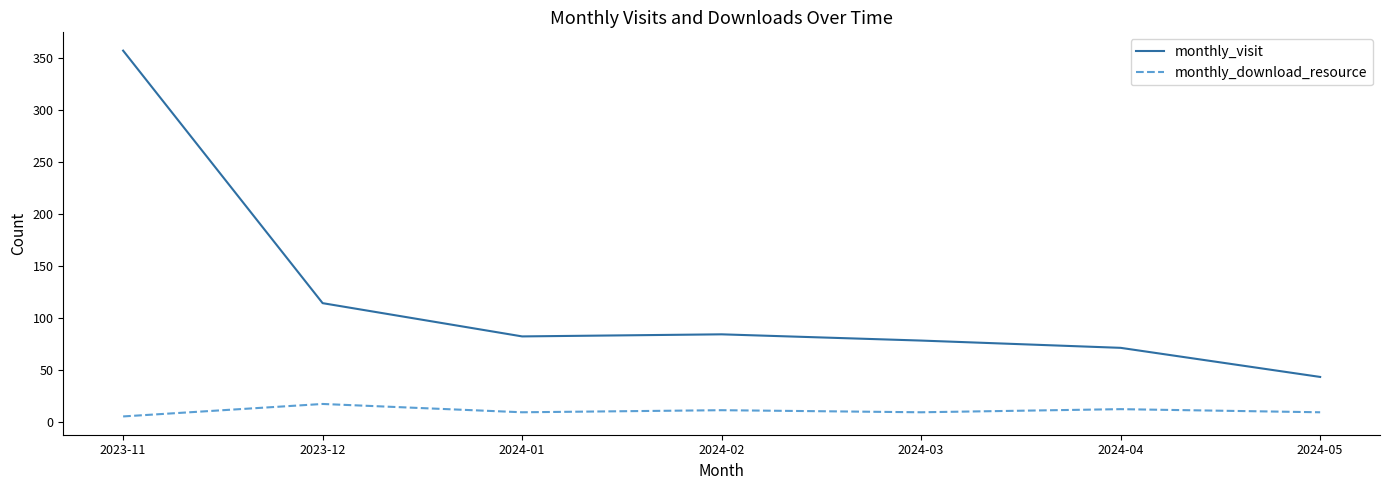

True or false: monthly_download_resource and monthly_visit cross at least once.

False